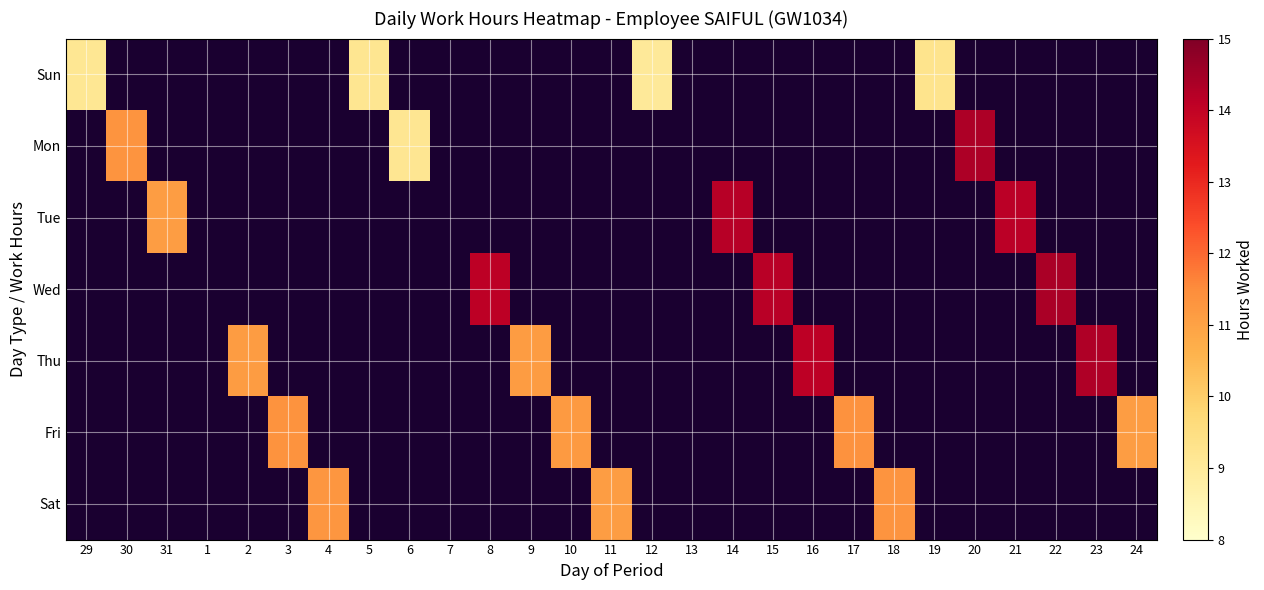

At how many categories does at least one series exceed 9?

24